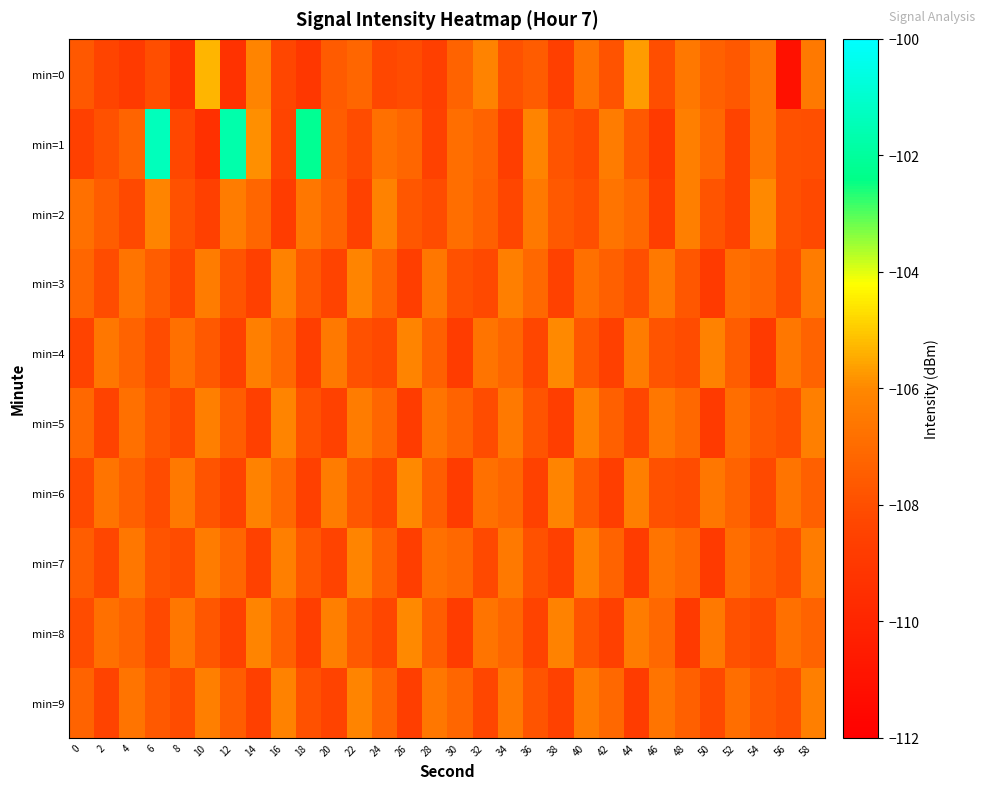

What is the greatest value displayed?

-101.4